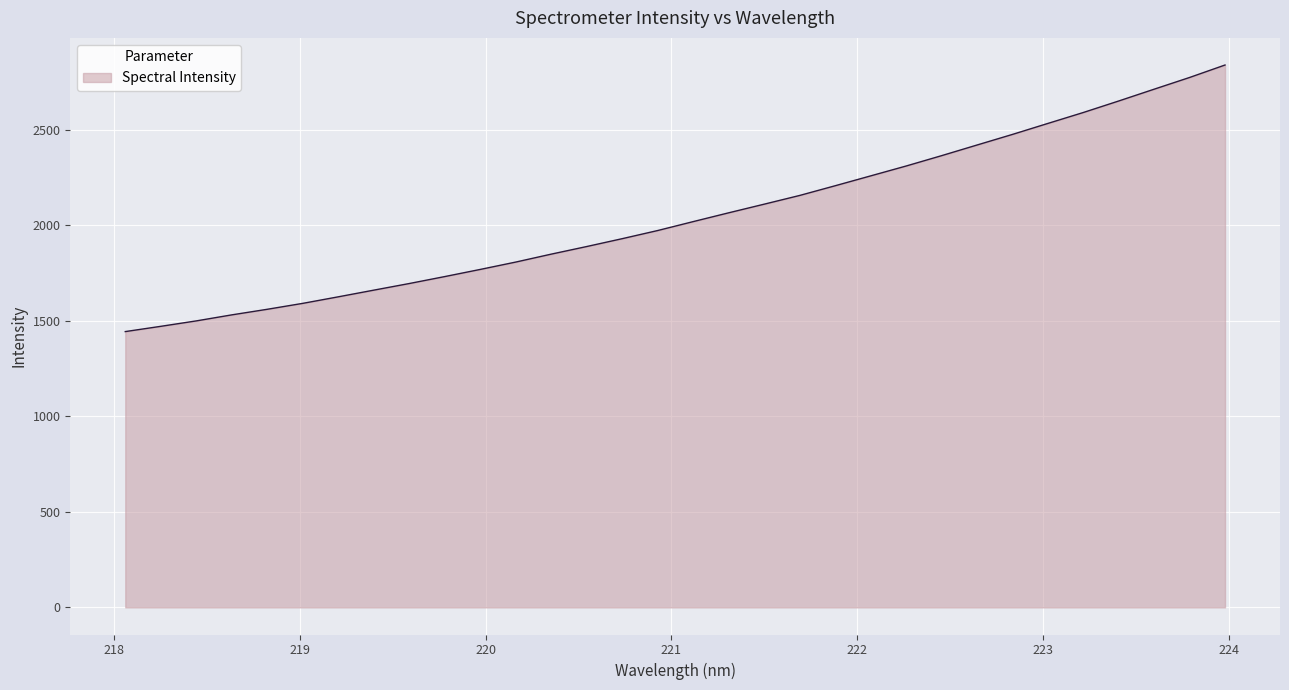

What is the maximum value shown in the chart?

2839.4